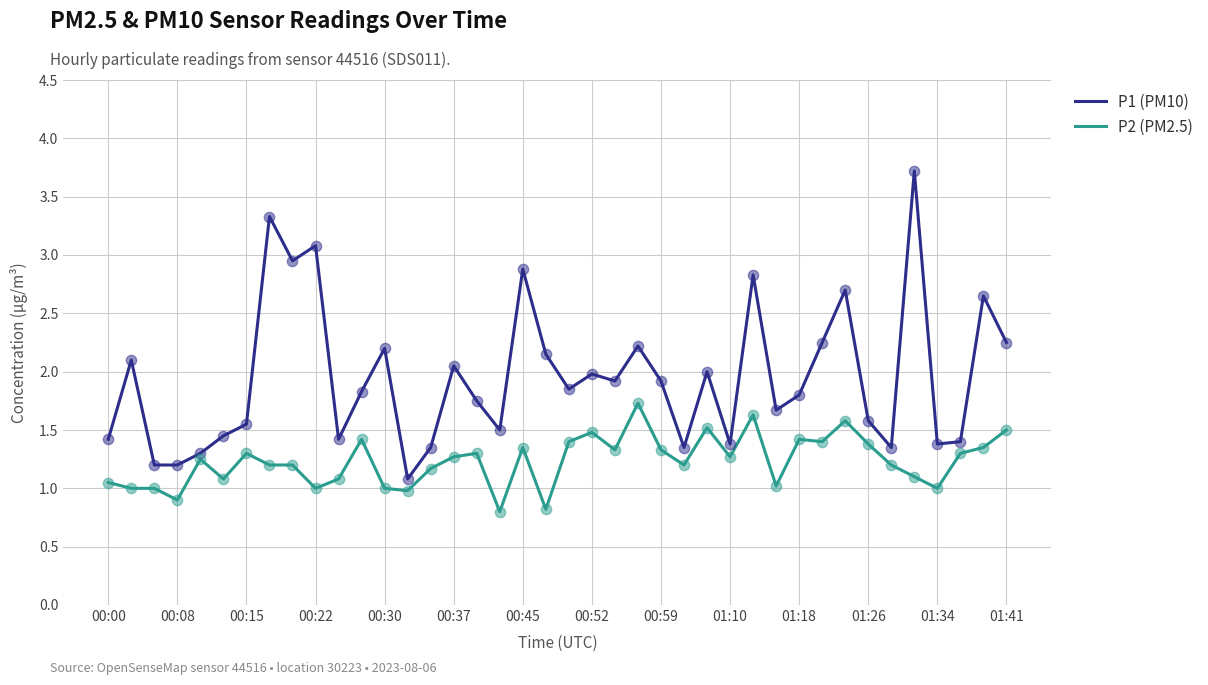

Which series has the widest spread of values?

P1 (PM10)